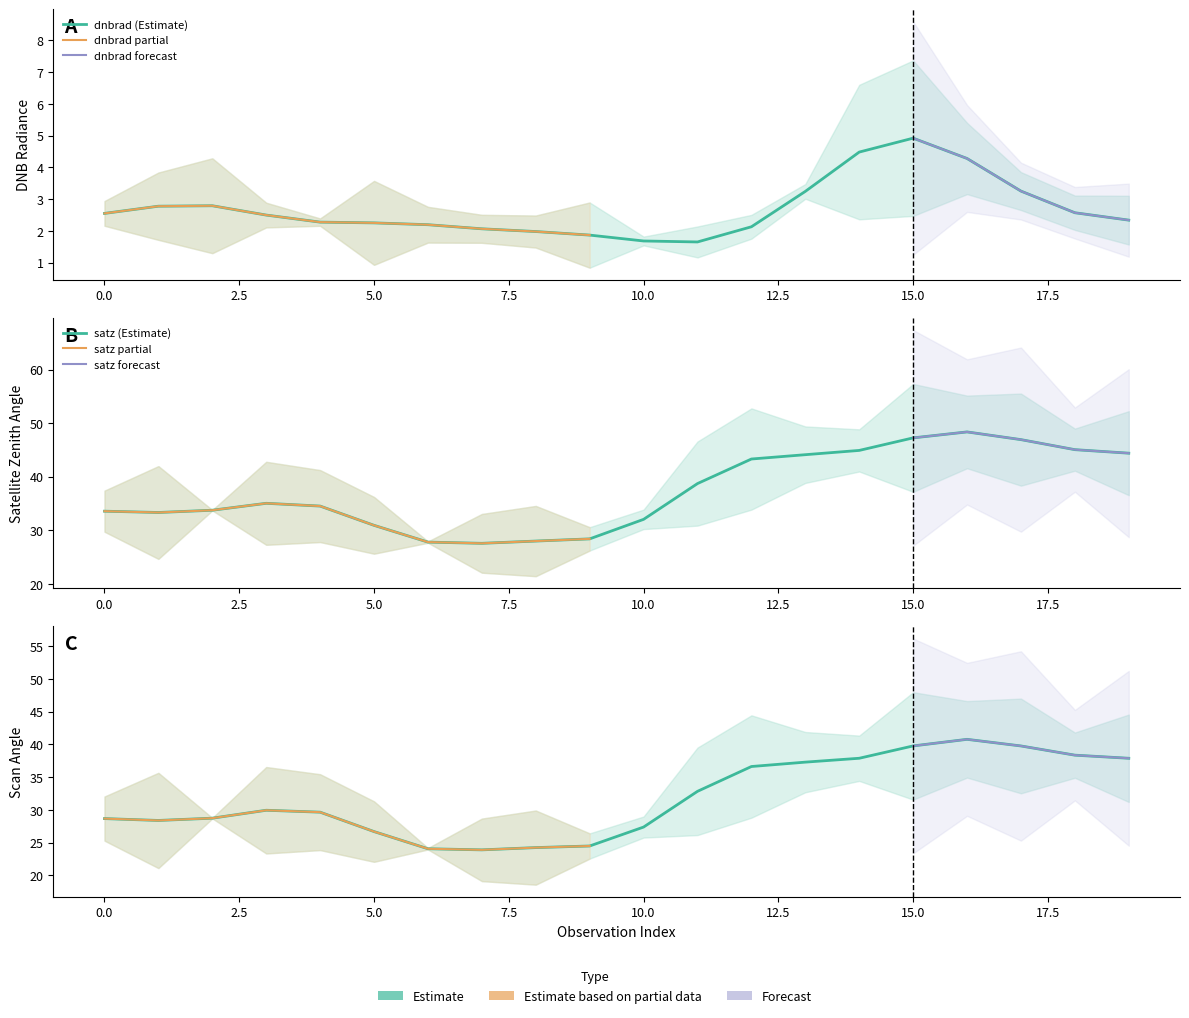

True or false: satz and scan_angle cross at least once.

False